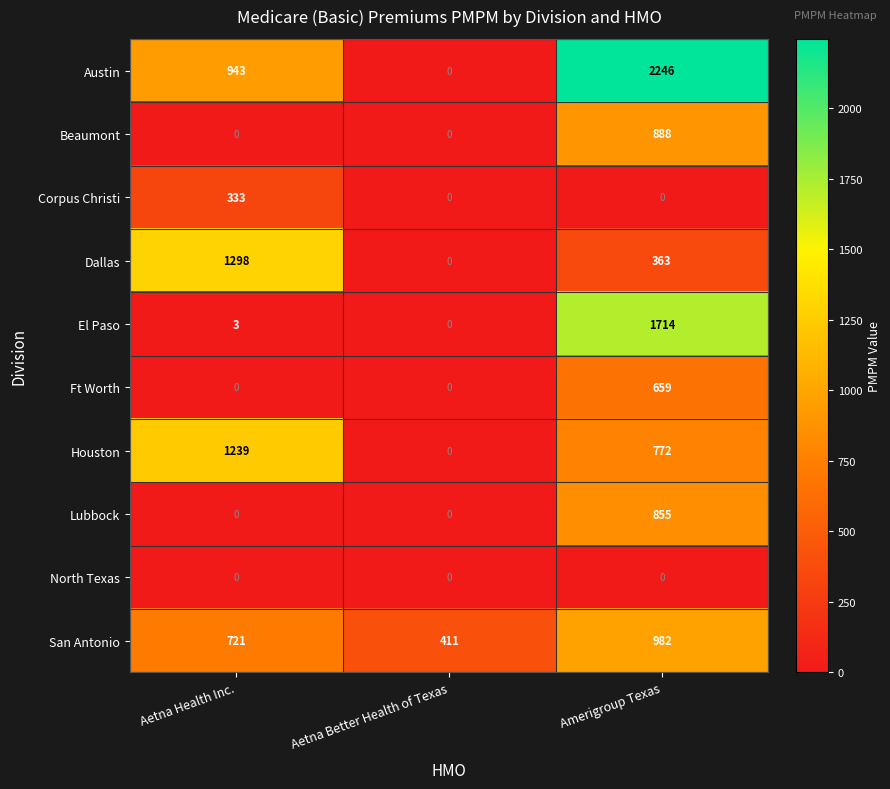

Rank the series by their maximum value, from lowest to highest.

North Texas, Corpus Christi, Ft Worth, Lubbock, Beaumont, San Antonio, Houston, Dallas, El Paso, Austin